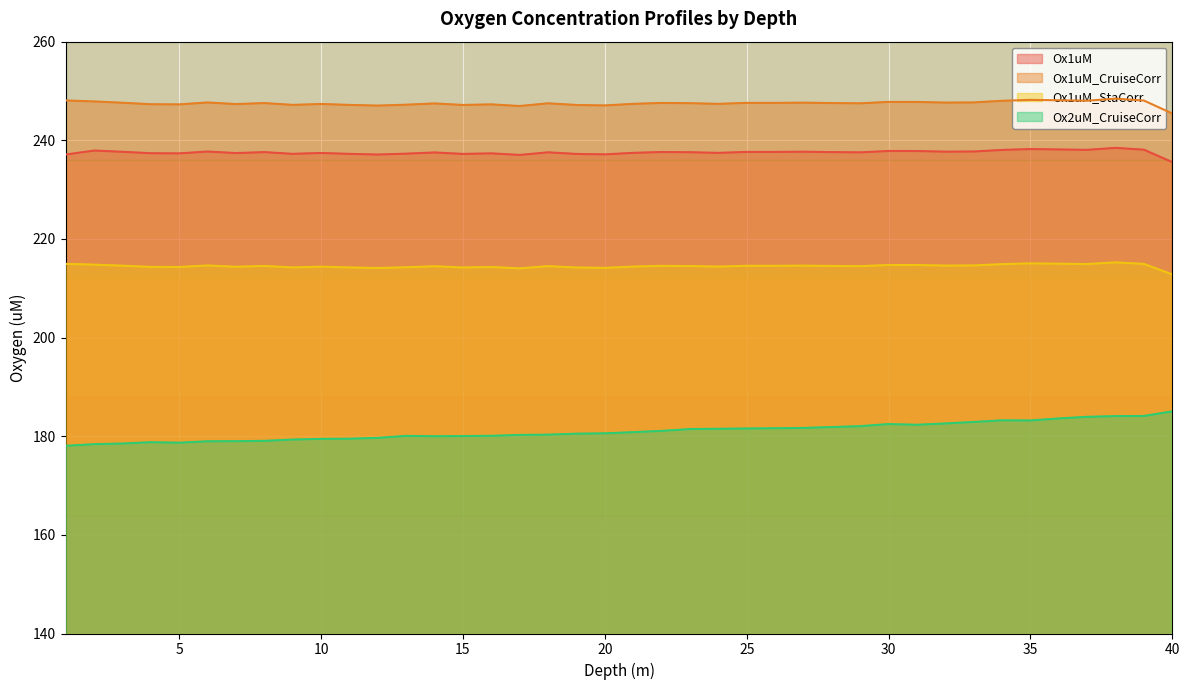

How many interior local valleys does the Ox1uM_CruiseCorr series have?

12